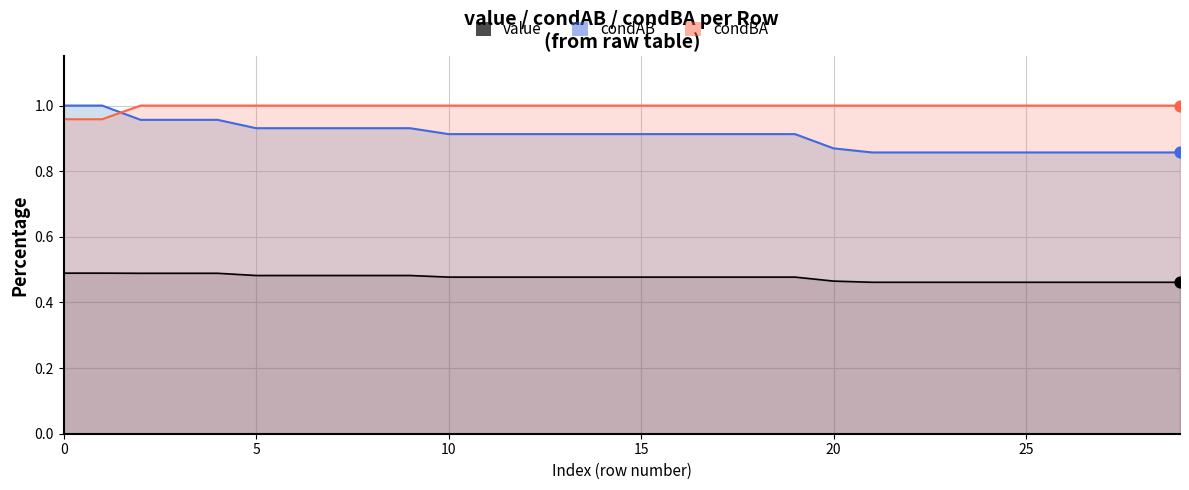

Is the value of condAB at 18 greater than the value of condBA at 27?

No